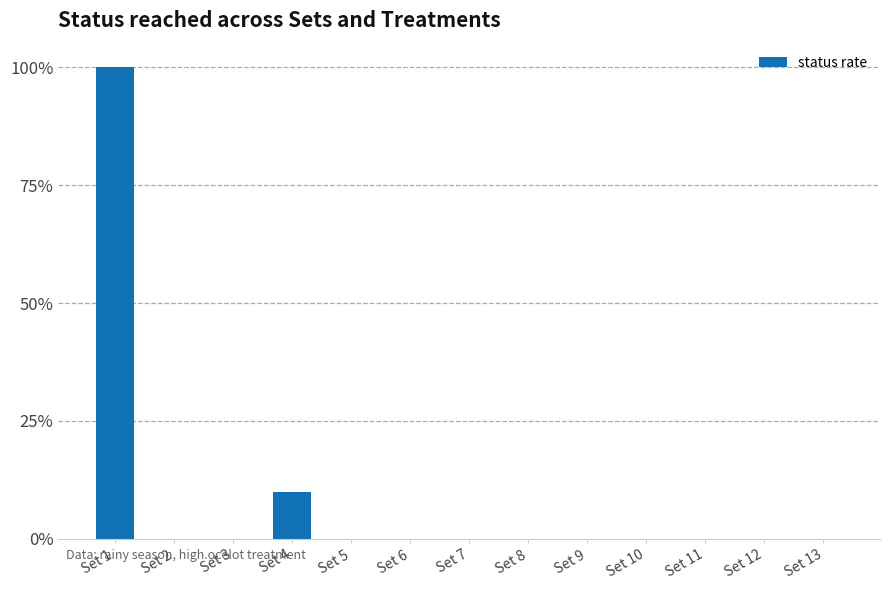

The value at Set 6 is 0.0. True or false?

True